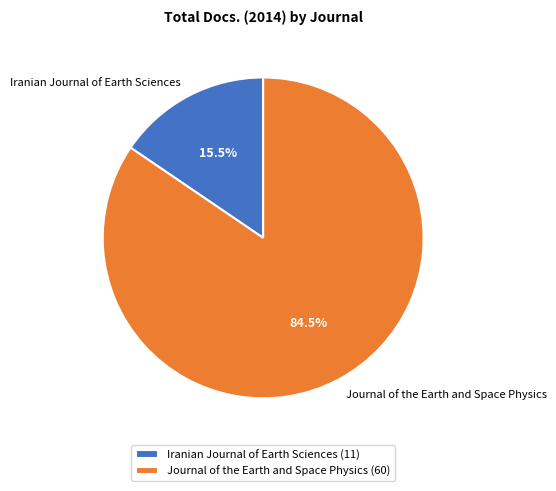

To the nearest percent, what is the combined percentage of Journal of the Earth and Space Physics and Iranian Journal of Earth Sciences?

100%